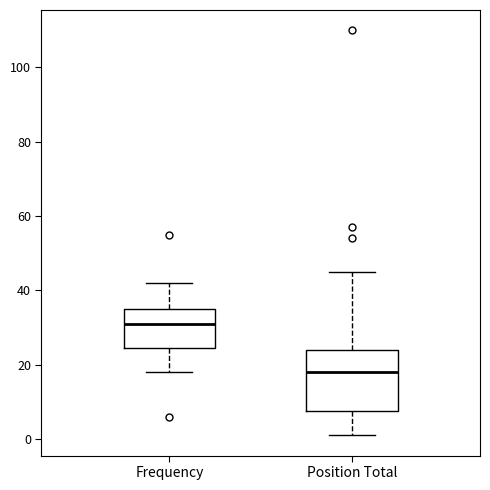

Reading left to right, read every box against the y-axis: the position of its median line, the range the box covers, and the ends of its whiskers. The values are not printed on the chart, so give them approximately, as read against the axis.

Frequency: median 32, box 24 to 36, whiskers 18 to 42
Position Total: median 18, box 8 to 24, whiskers 2 to 46